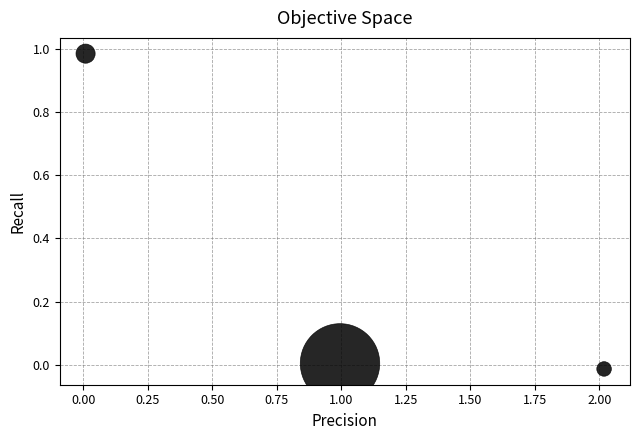

What is the average Y value?

0.3